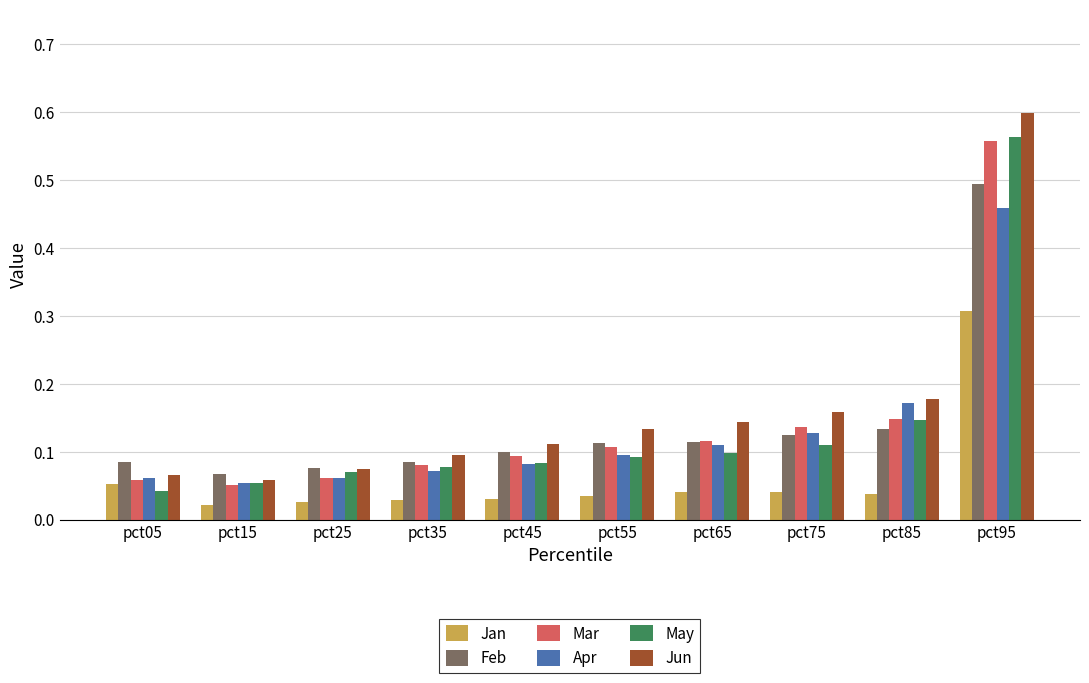

Which series changed the most between pct65 and pct75?

Mar